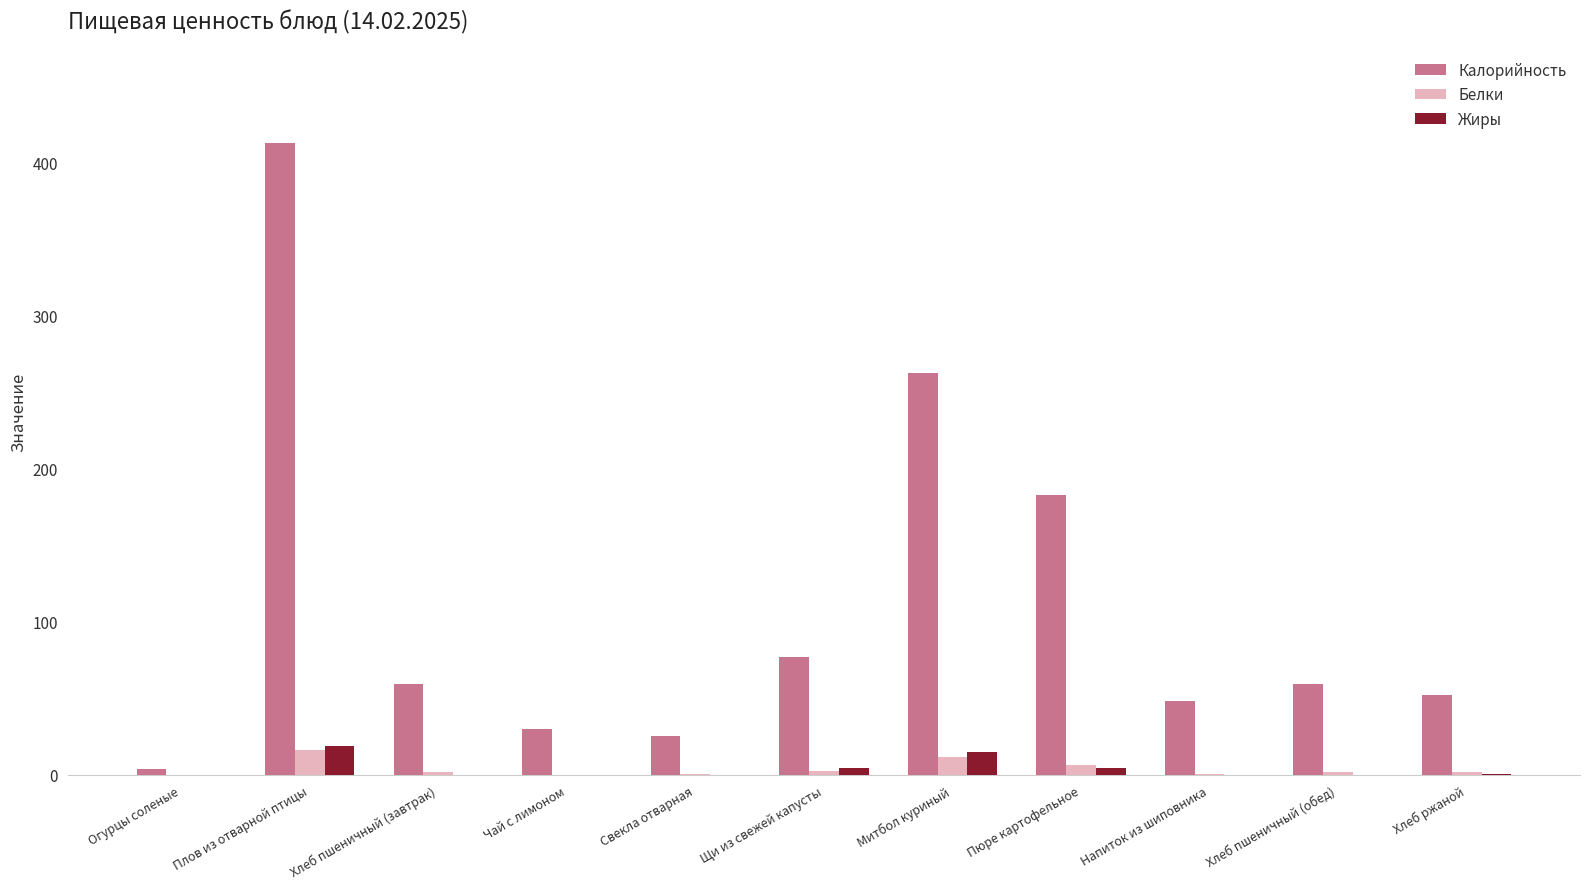

Between Плов из отварной птицы and Хлеб пшеничный (обед), which series saw the biggest shift?

Калорийность